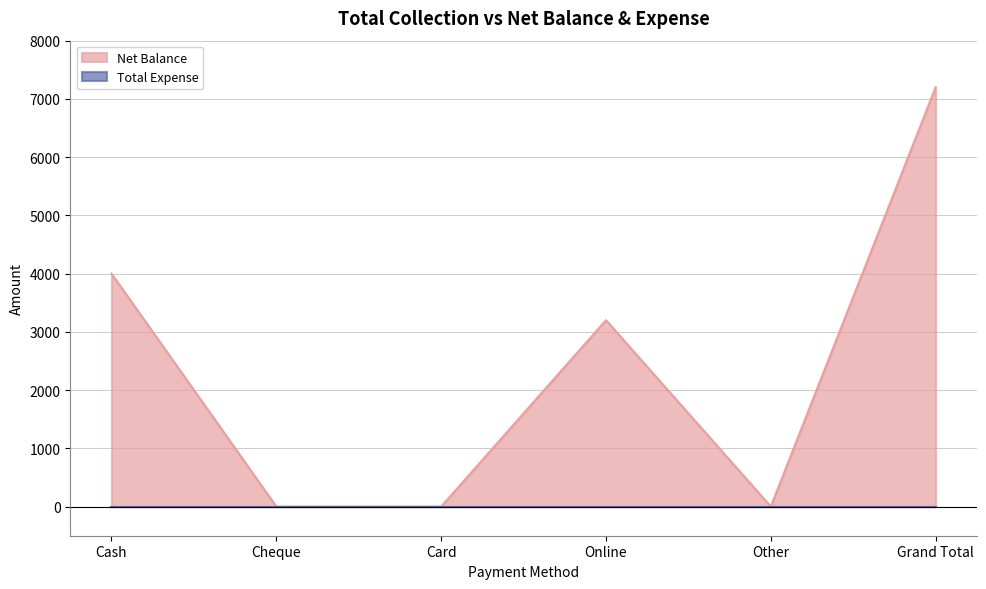

What is the change in value from Cash to Card?

-4000